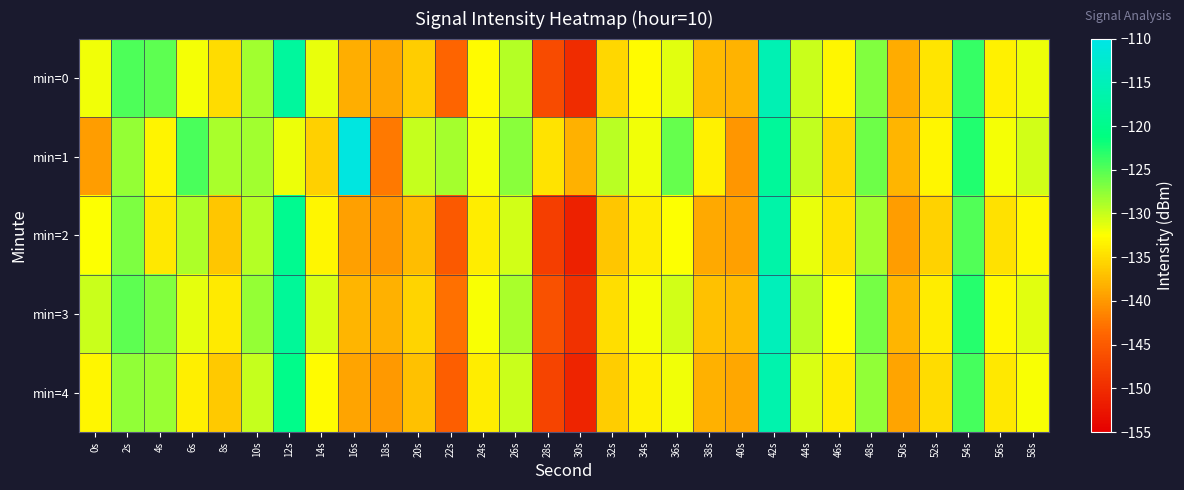

Which series changed the most between 50s and 54s?

min=1